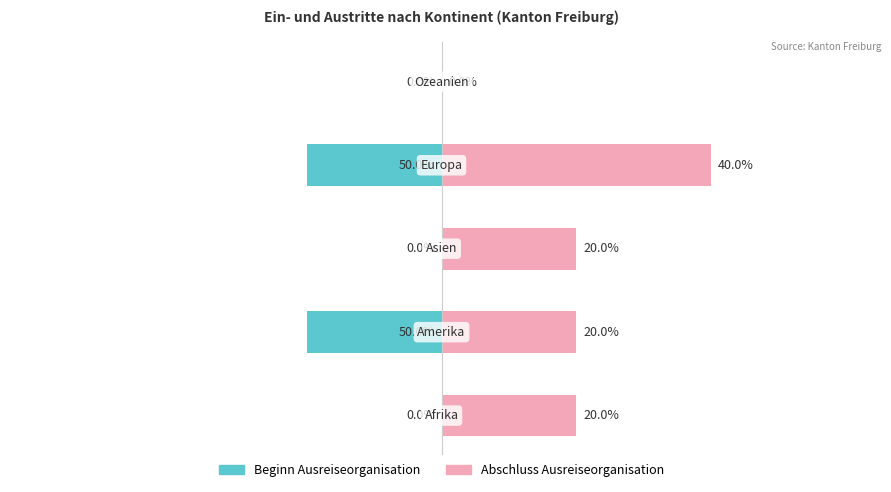

Rank the series by their average value, from highest to lowest.

Abschluss Ausreiseorganisation, Beginn Ausreiseorganisation